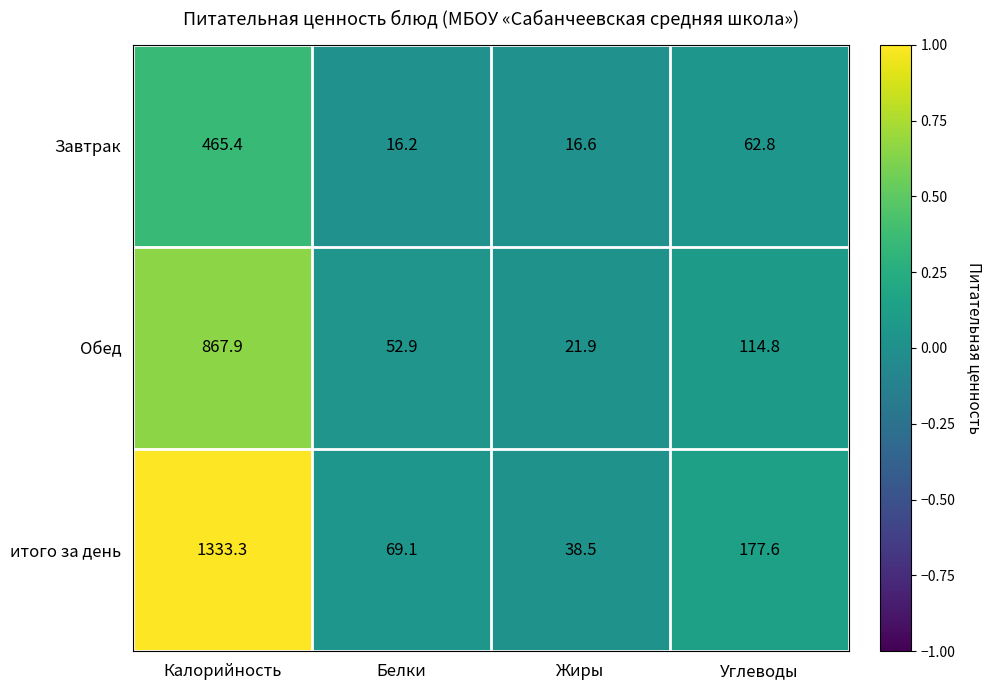

The value of итого за день at Углеводы is 177.6. True or false?

True